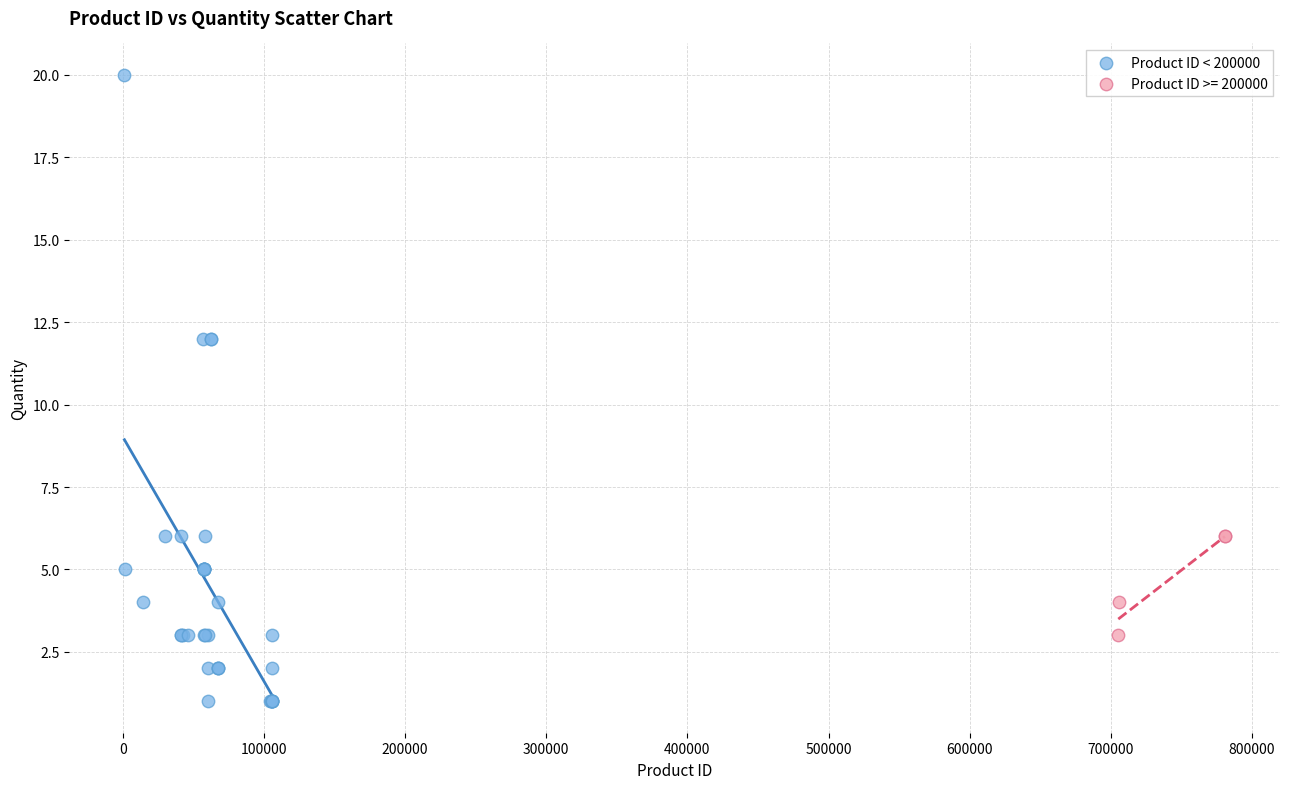

Which series reaches the minimum Y coordinate?

Product ID < 200000